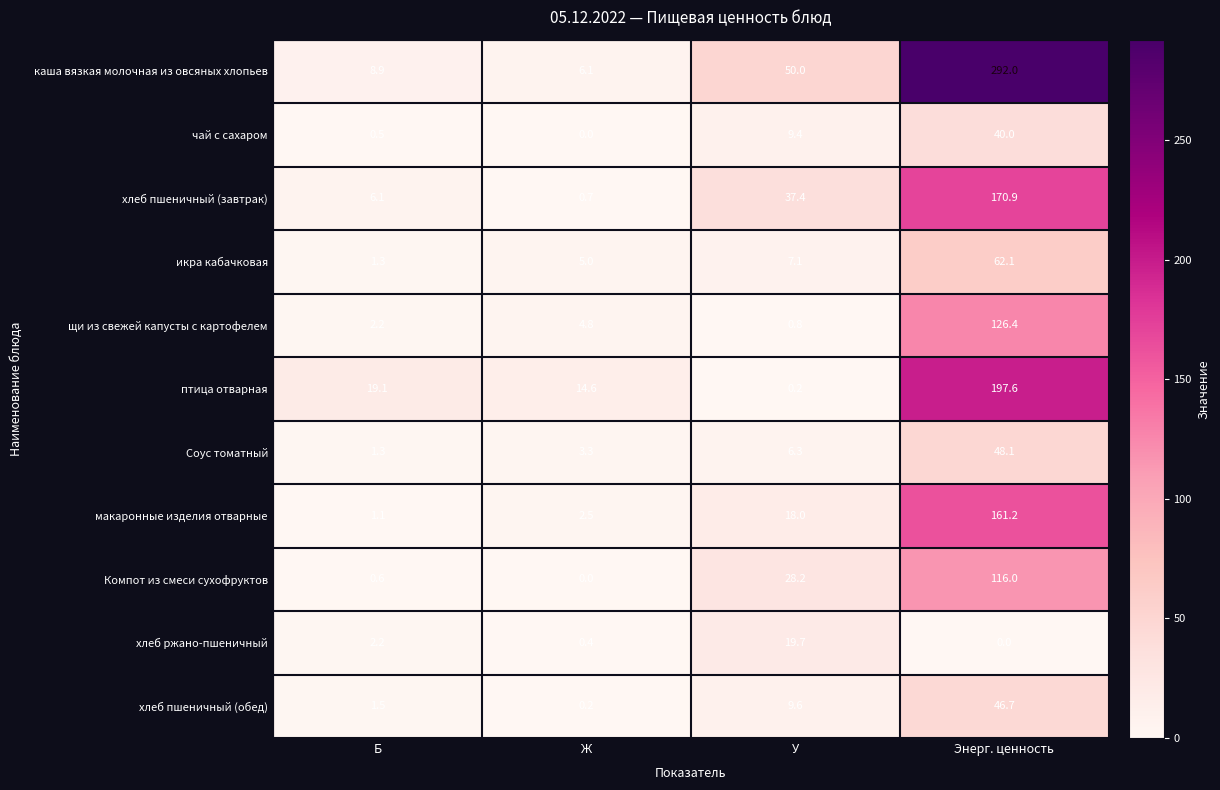

What is the approximate value of щи из свежей капусты с картофелем at У?

0.8